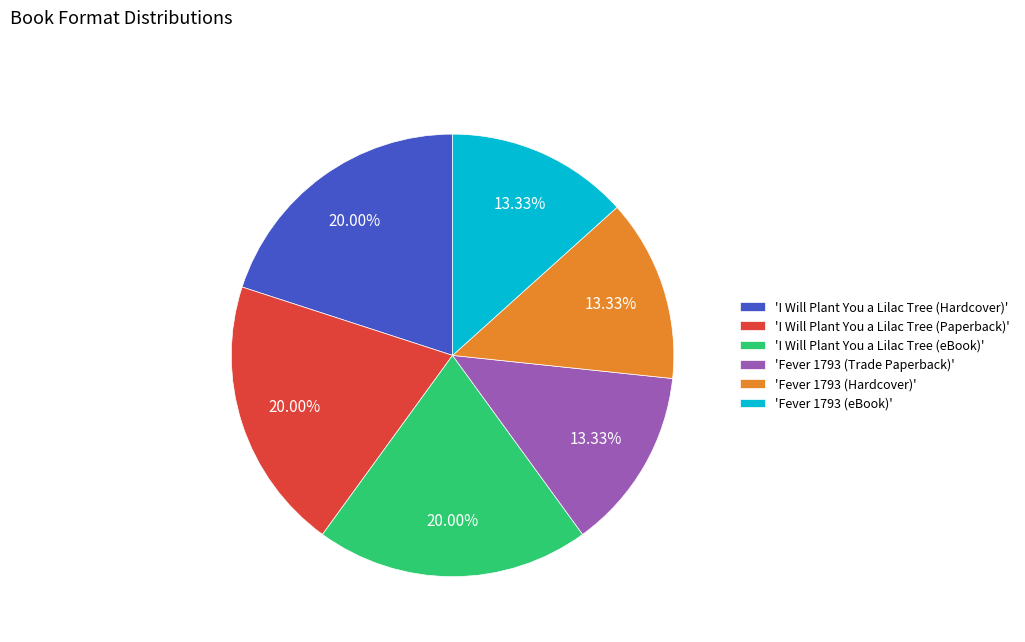

Is there any slice that represents more than half of the pie?

No